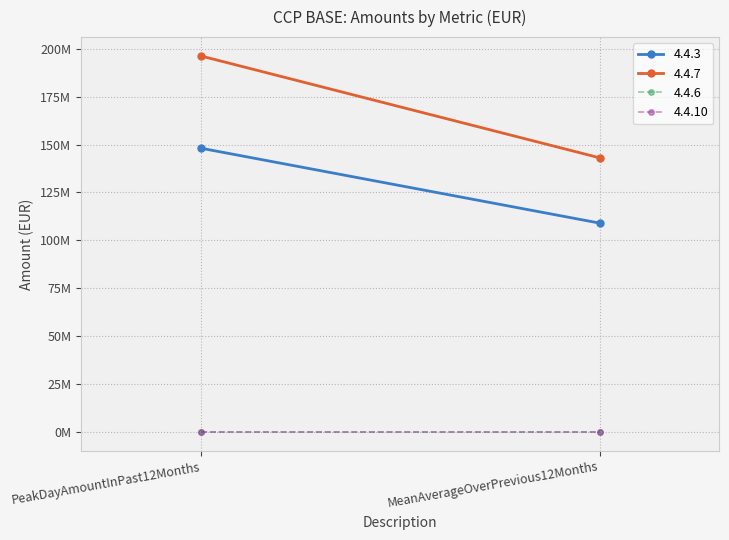

At which category is the sum across all series the highest?

PeakDayAmountInPast12Months